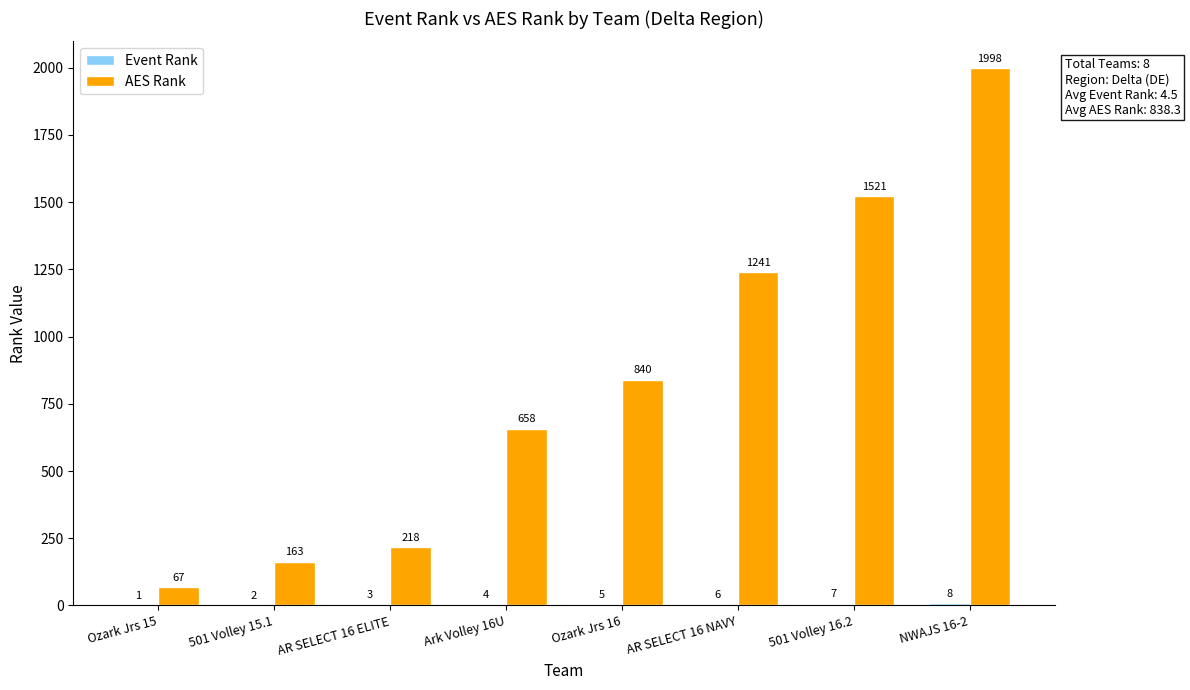

Between 501 Volley 15.1 and AR SELECT 16 ELITE, which series saw the biggest shift?

AES Rank